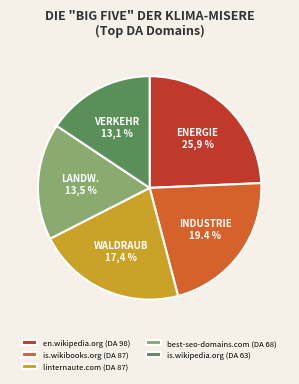

Does english.umm.is account for over 50% of the chart?

No